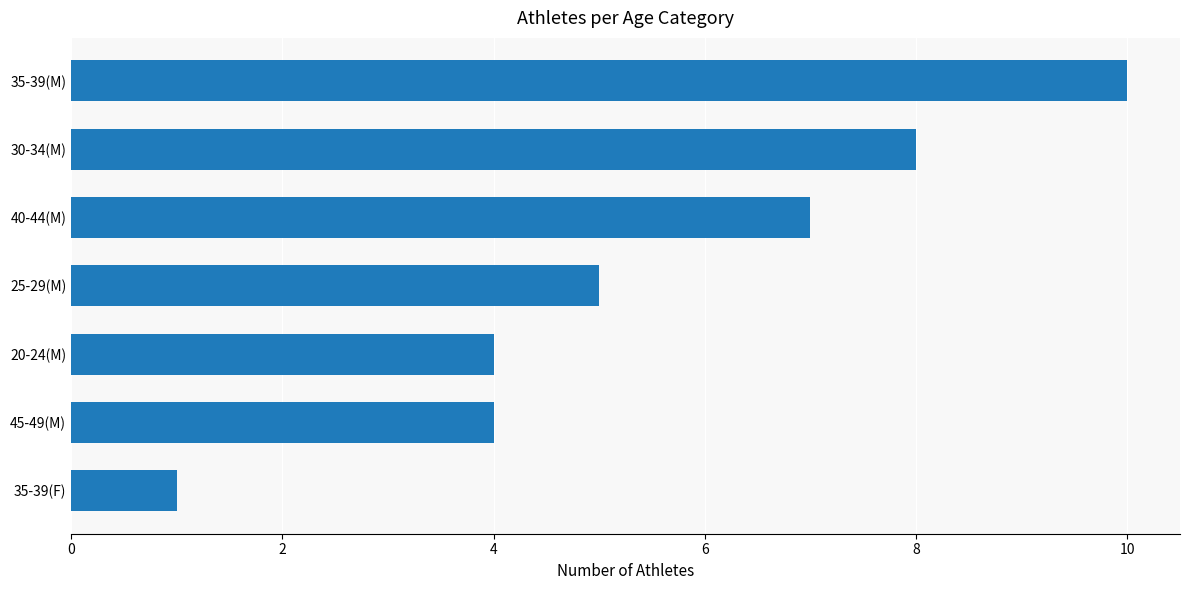

Where is the data nearest to the value 5?

25-29(M)